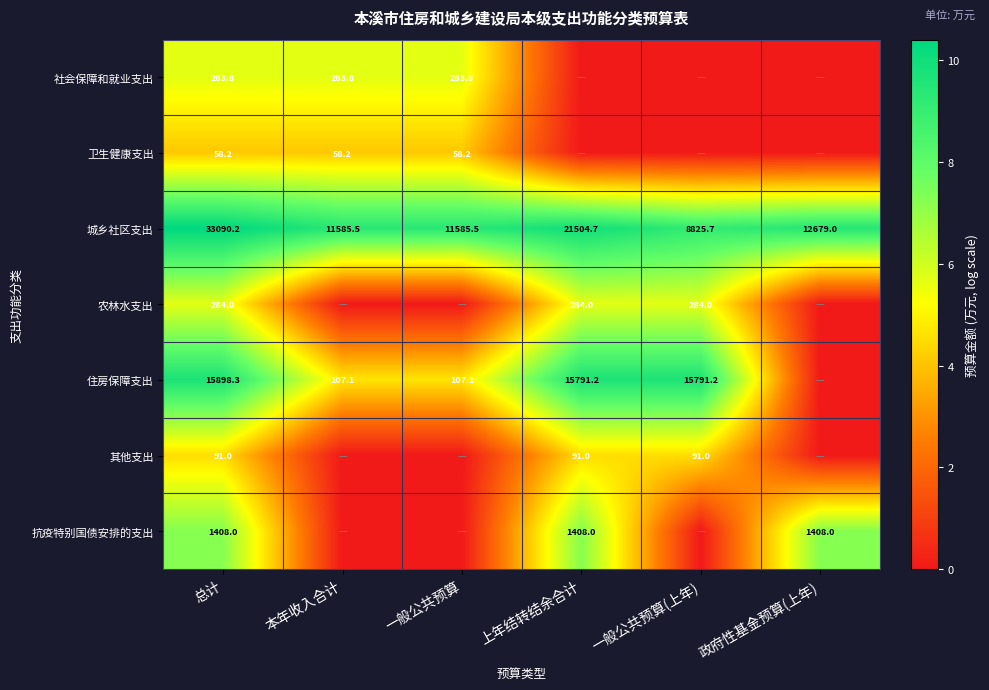

The value of 社会保障和就业支出 at 一般公共预算 is 8.7. True or false?

False